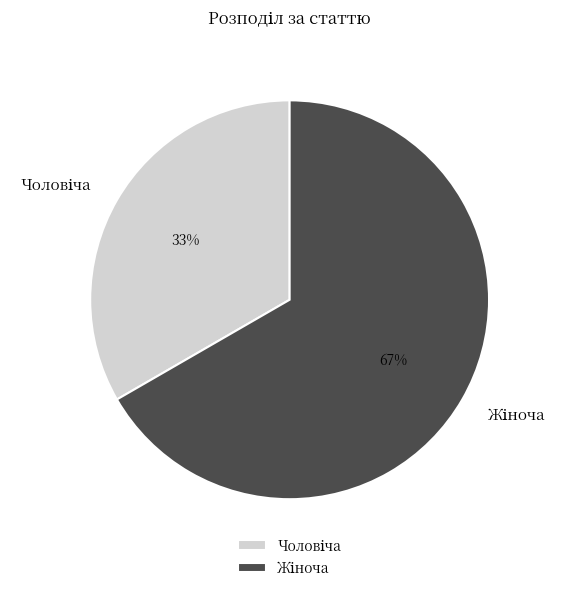

To the nearest percent, what is the average slice percentage?

50%